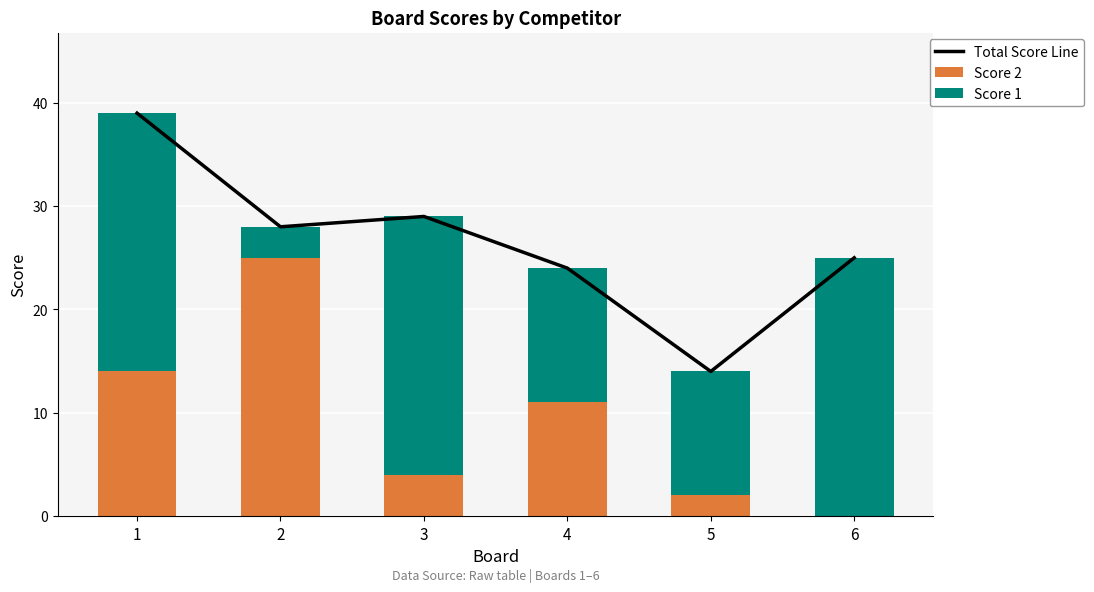

At which label does Total Score Line first exceed 28?

1